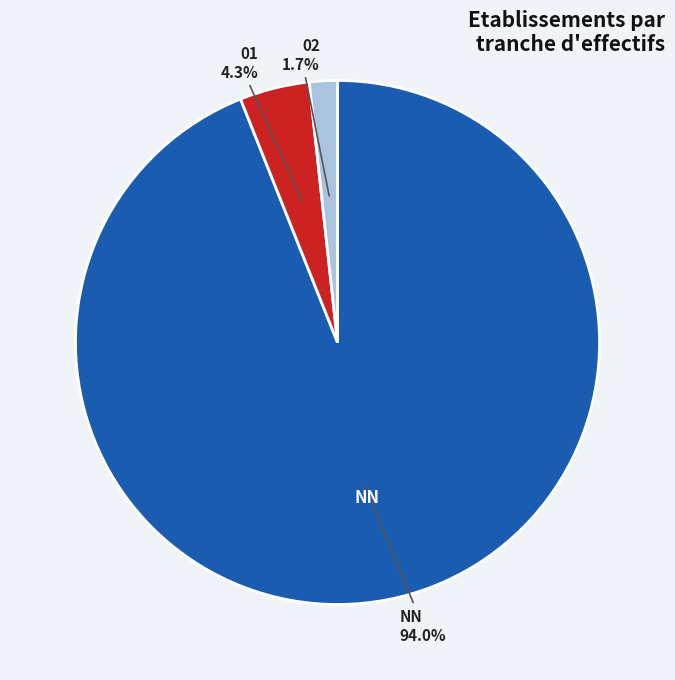

Is there a majority slice in this chart?

Yes